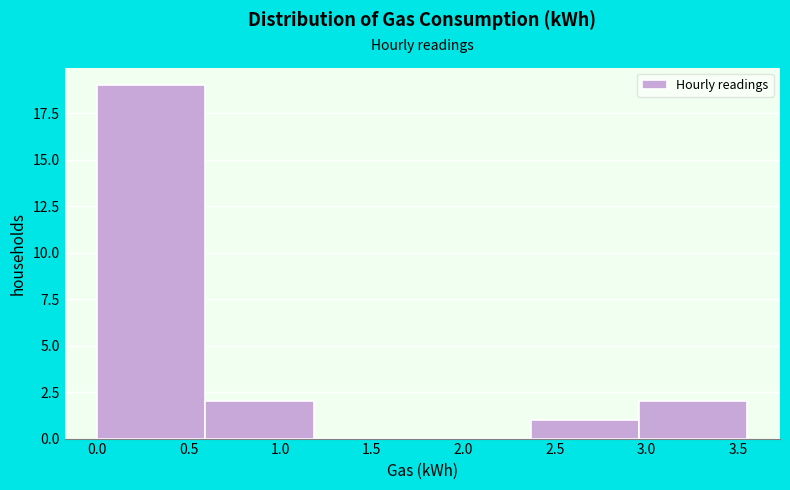

Reading left to right, transcribe this chart: for each bar, give the range it covers on the x-axis and its height. Neither the bar edges nor the heights are printed on the chart, so give them approximately, as read against the axes.

0.00 to 0.60: 19
0.60 to 1.20: 2
1.20 to 1.80: 0
1.80 to 2.35: 0
2.35 to 2.95: 1
2.95 to 3.55: 2